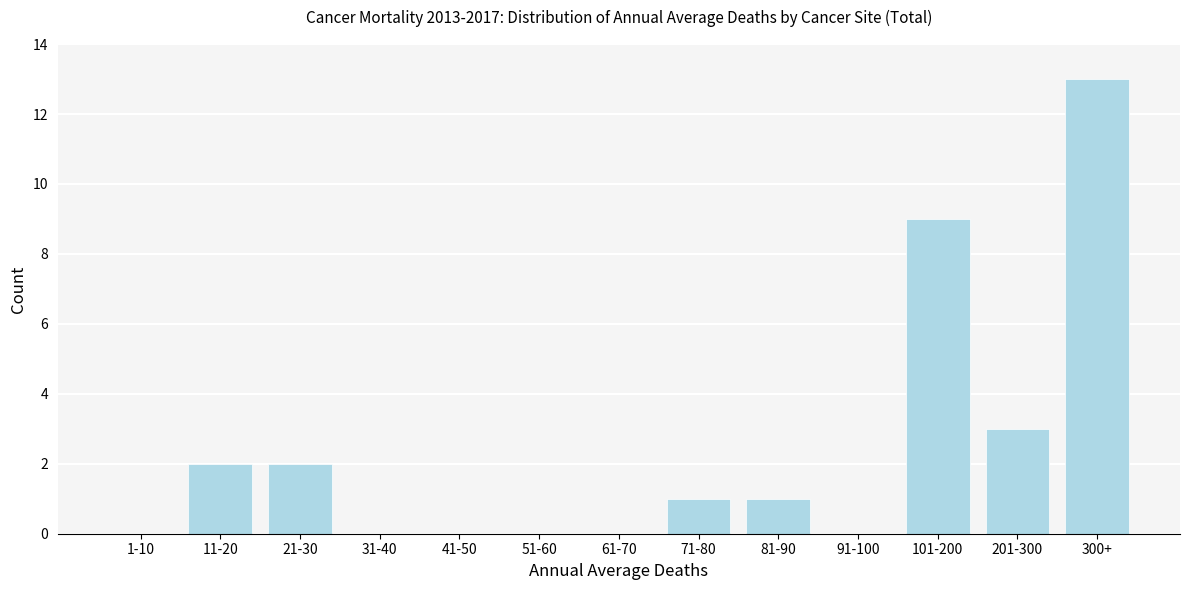

Reading left to right, list all the values displayed in this chart.

1-10=0	11-20=2	21-30=2	31-40=0	41-50=0	51-60=0	61-70=0	71-80=1	81-90=1	91-100=0	101-200=9	201-300=3	300+=13